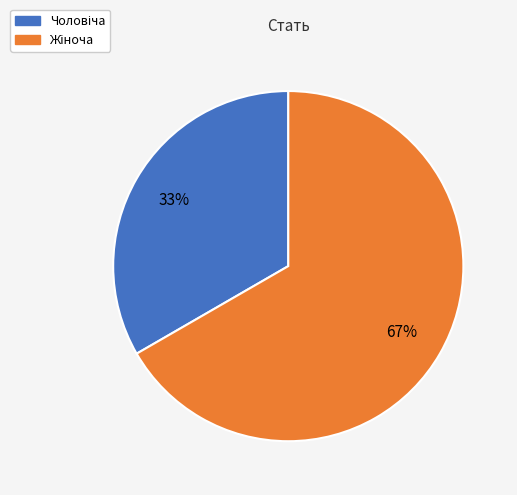

Is there any slice that represents more than half of the pie?

Yes